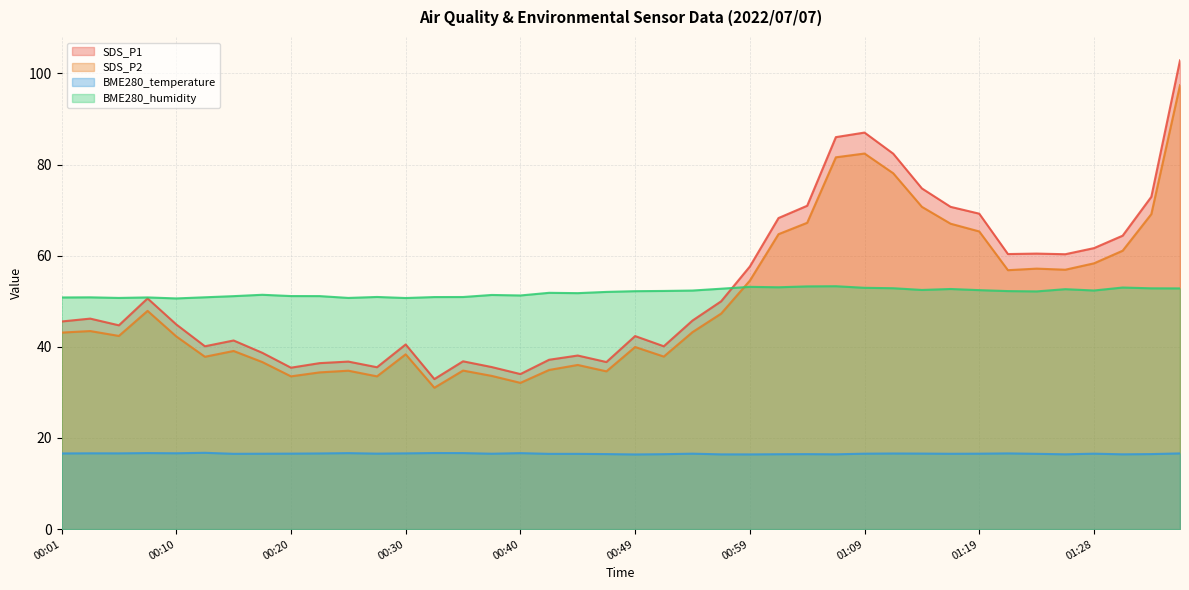

True or false: BME280_temperature and SDS_P1 intersect in this chart.

False